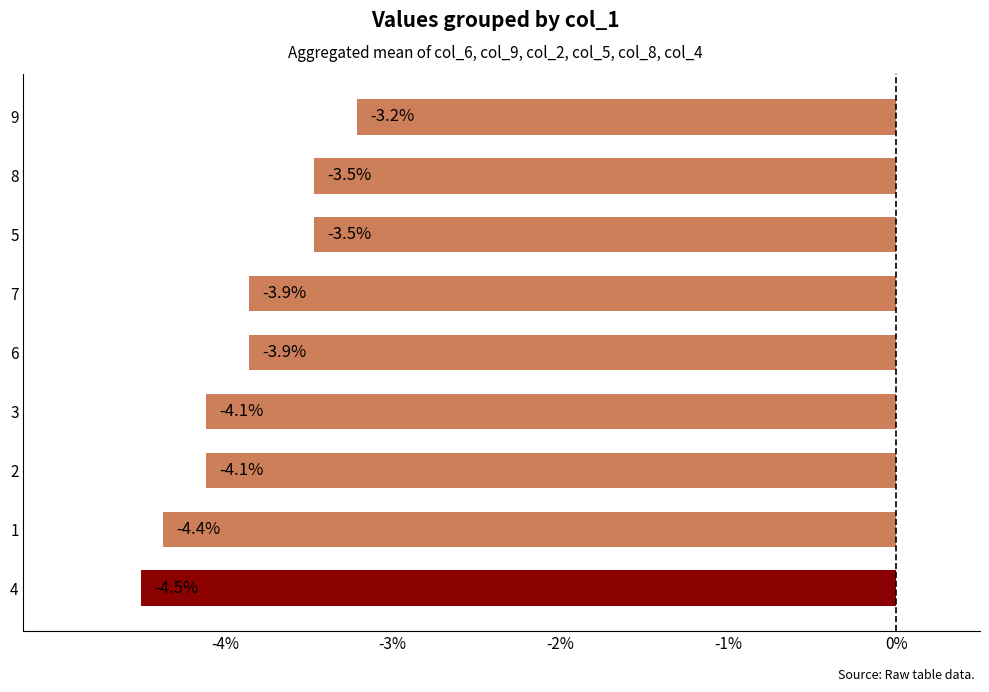

What is the approximate value at 5?

-3.5